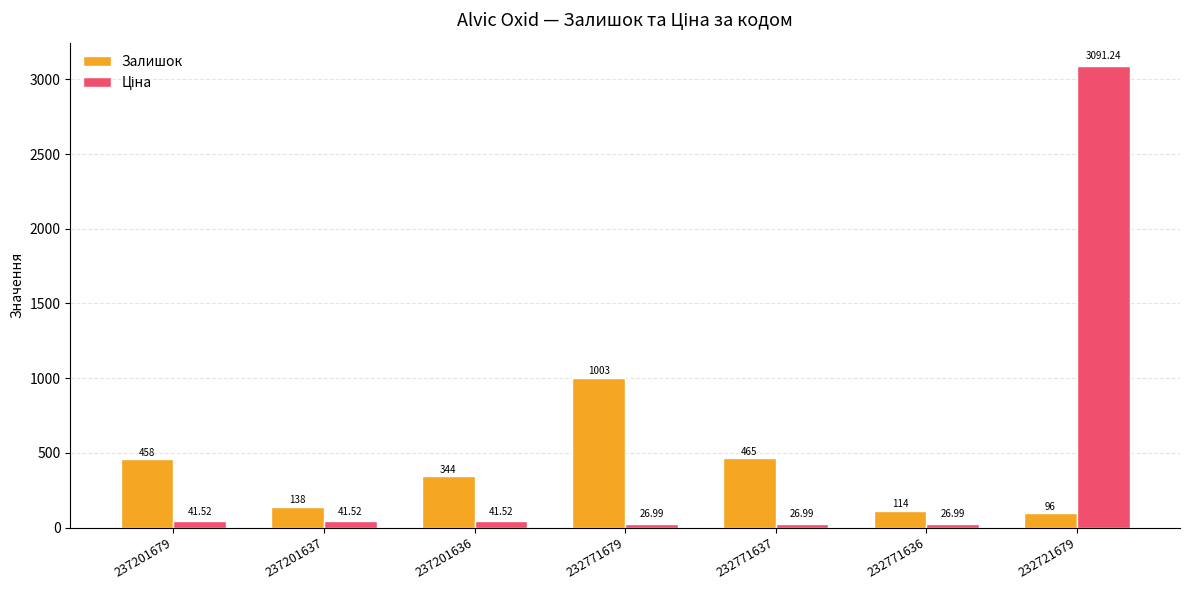

What is the spread (max minus min) of values at 232771636?

87.0